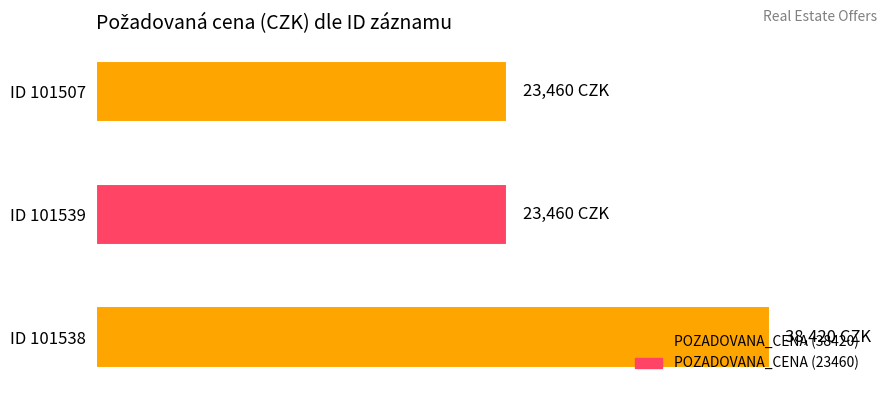

What is the difference between the maximum and minimum values?

14960